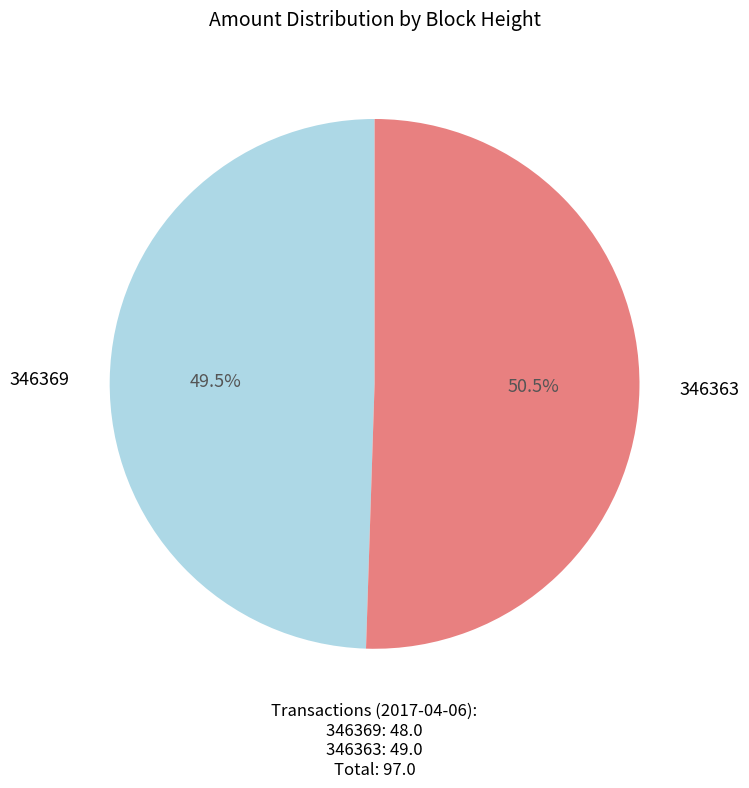

Count the number of slices in the pie.

2